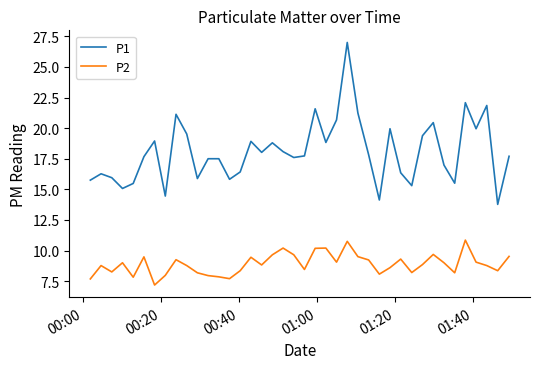

Rank the series by their average value, from lowest to highest.

P2, P1